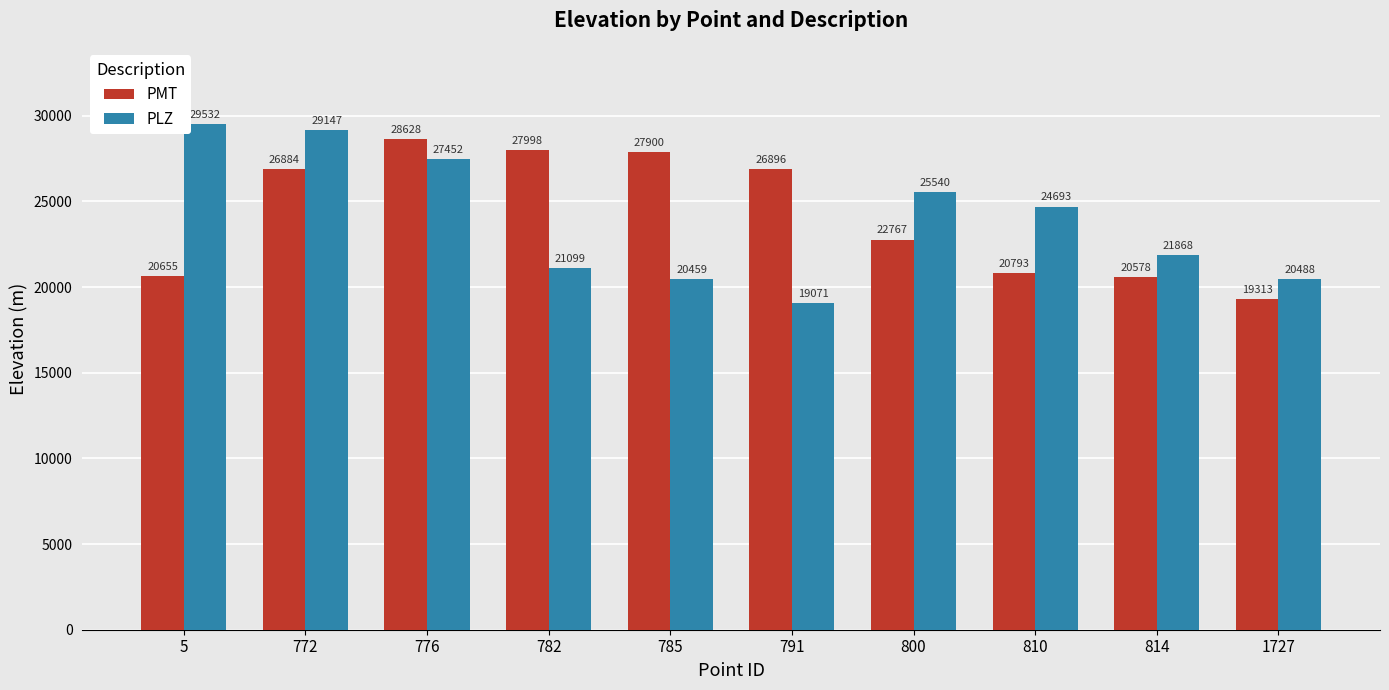

Reading left to right, extract all data points from this chart.

PMT: 5=20655	772=26884	776=28628	782=27998	785=27900	791=26896	800=22767	810=20793	814=20578	1727=19313
PLZ: 5=29532	772=29147	776=27452	782=21099	785=20459	791=19071	800=25540	810=24693	814=21868	1727=20488